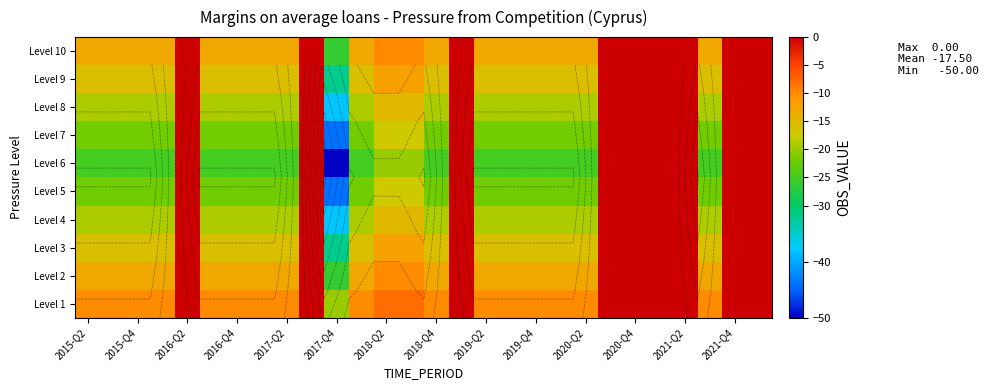

What is the average value of the Level 7 series?

-15